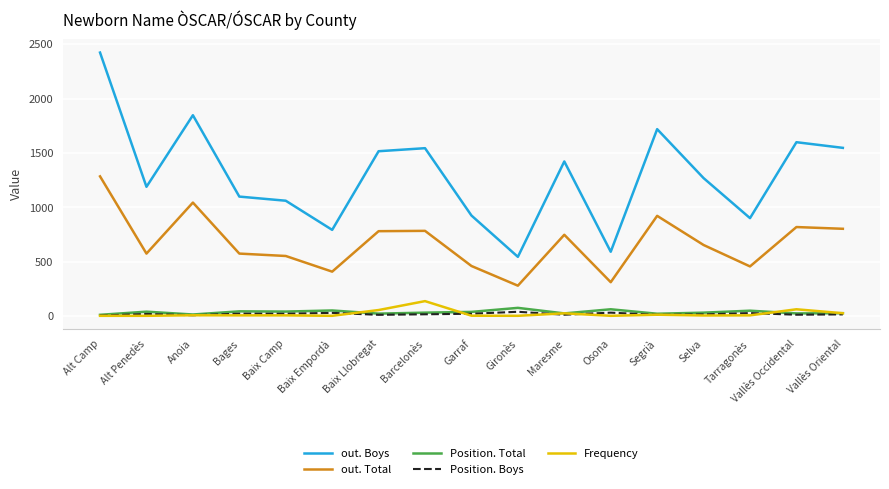

True or false: out. Boys and out. Total intersect in this chart.

False